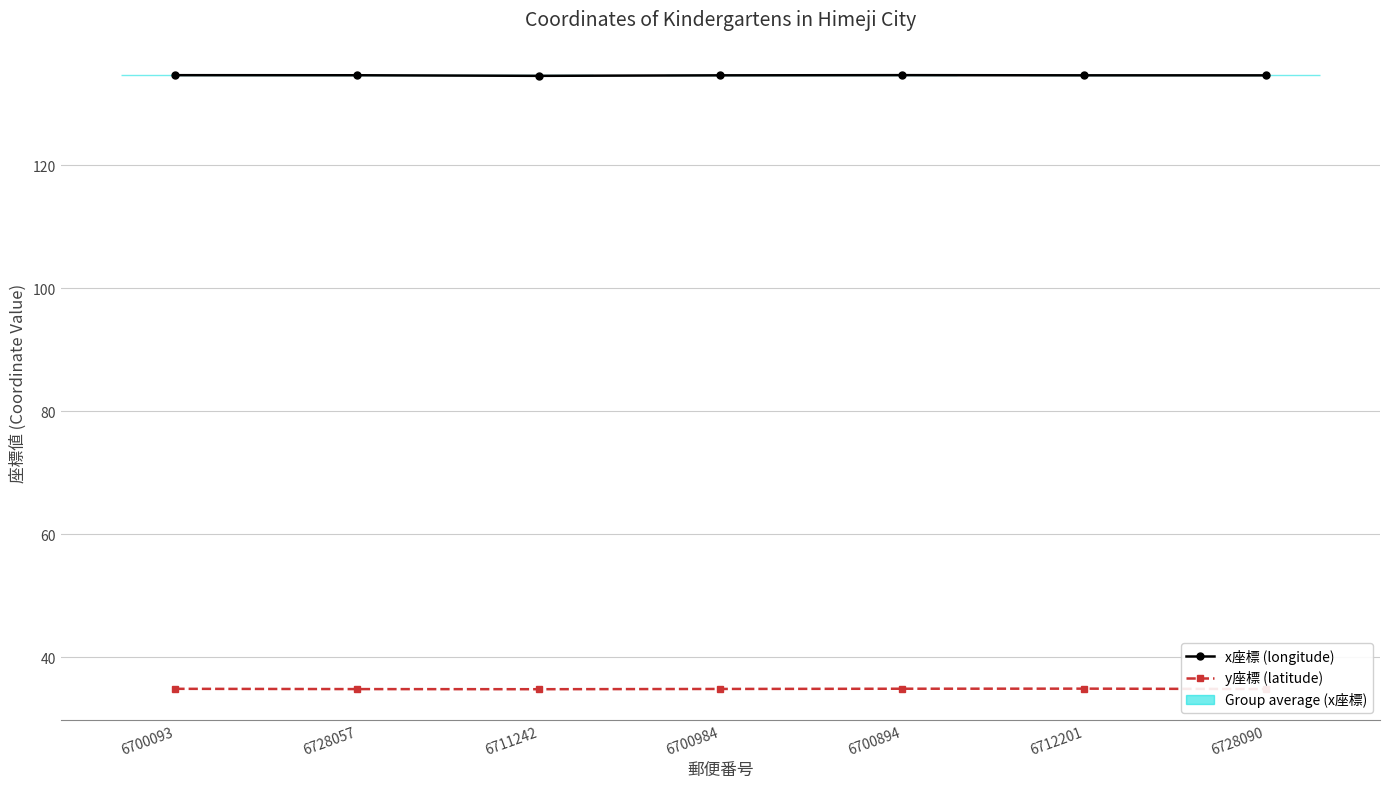

What is the difference between the maximum and minimum values in the y座標 (latitude) series?

0.1